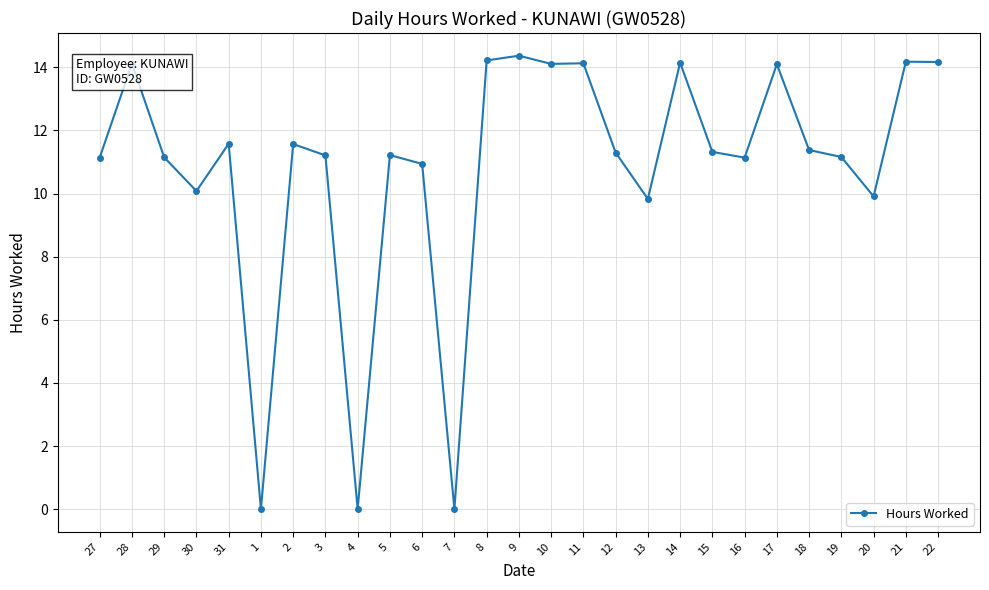

What is the sum of the values at 15 and 28?

25.4